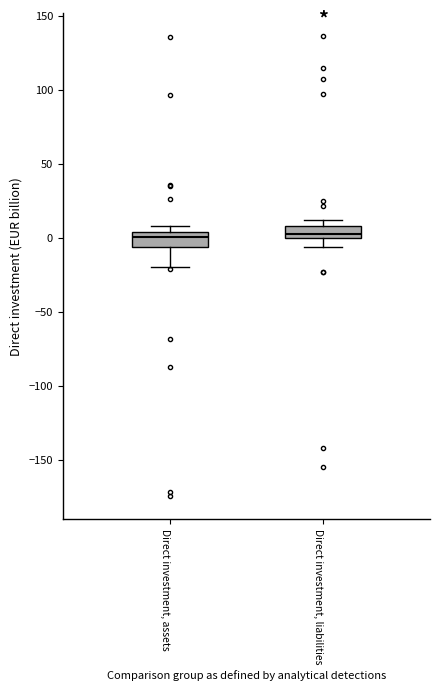

Reading left to right, read every box against the y-axis: the position of its median line, the range the box covers, and the ends of its whiskers. The values are not printed on the chart, so give them approximately, as read against the axis.

Direct investment, assets: median 0, box -5 to 5, whiskers -20 to 10
Direct investment, liabilities: median 5, box 0 to 10, whiskers -5 to 10 (just above the box's upper edge)